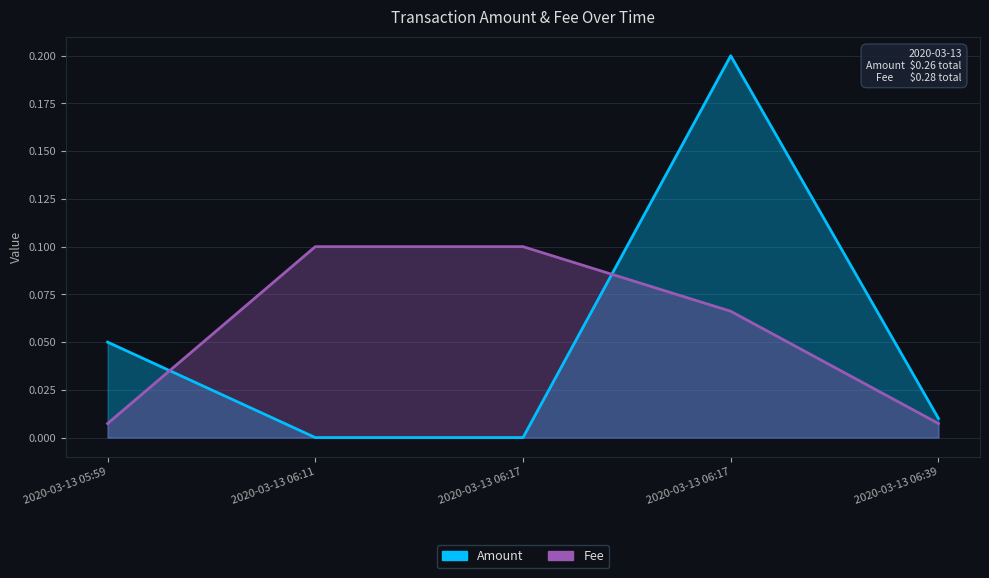

What is the average value of the Amount series?

0.1